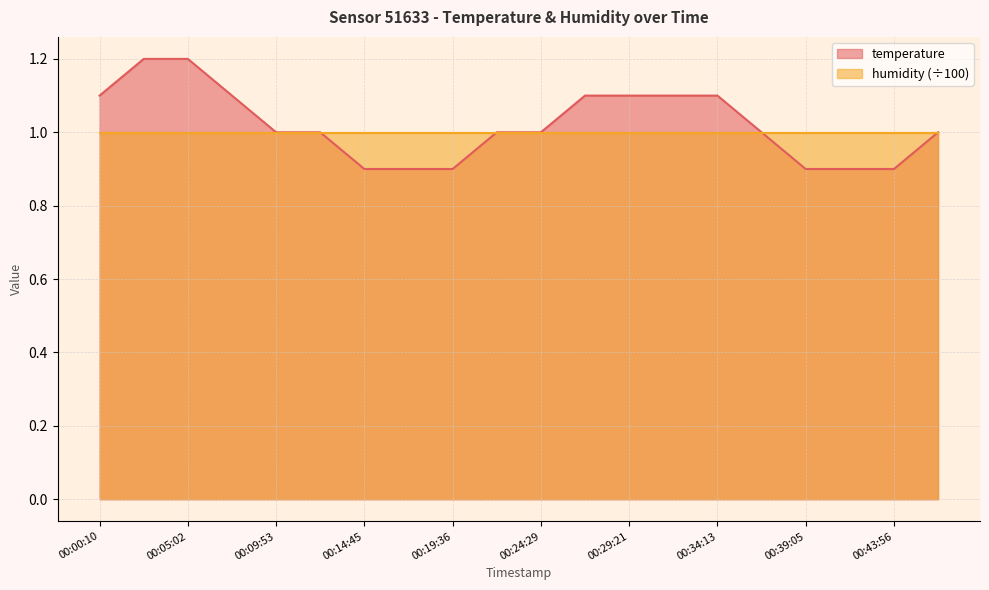

How many data points are less than 1?

6